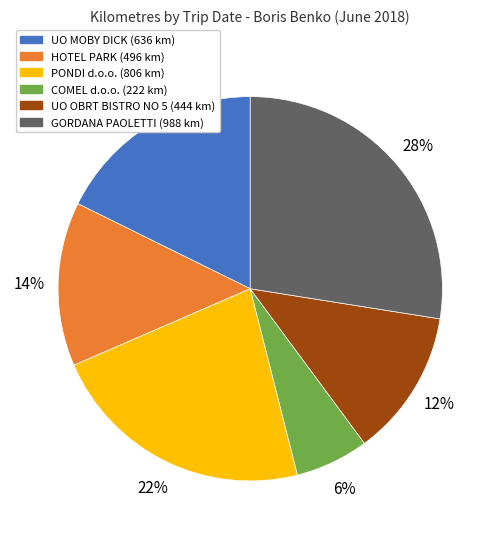

Is there a majority slice in this chart?

No